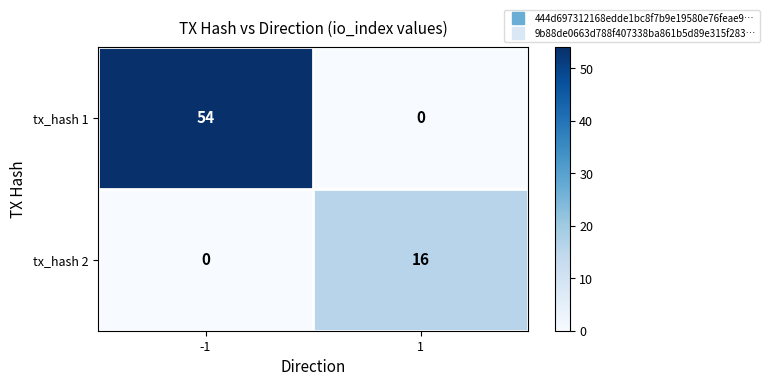

Reading left to right, list all the values displayed in this chart.

tx_hash 1: -1=54	1=0
tx_hash 2: -1=0	1=16